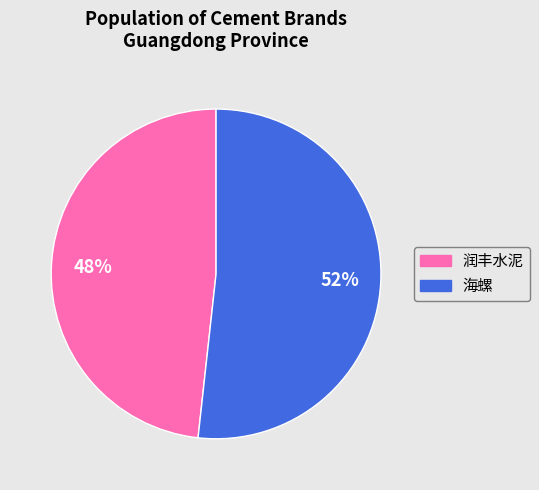

To the nearest percent, what is the combined percentage of 润丰水泥 and 海螺?

100%